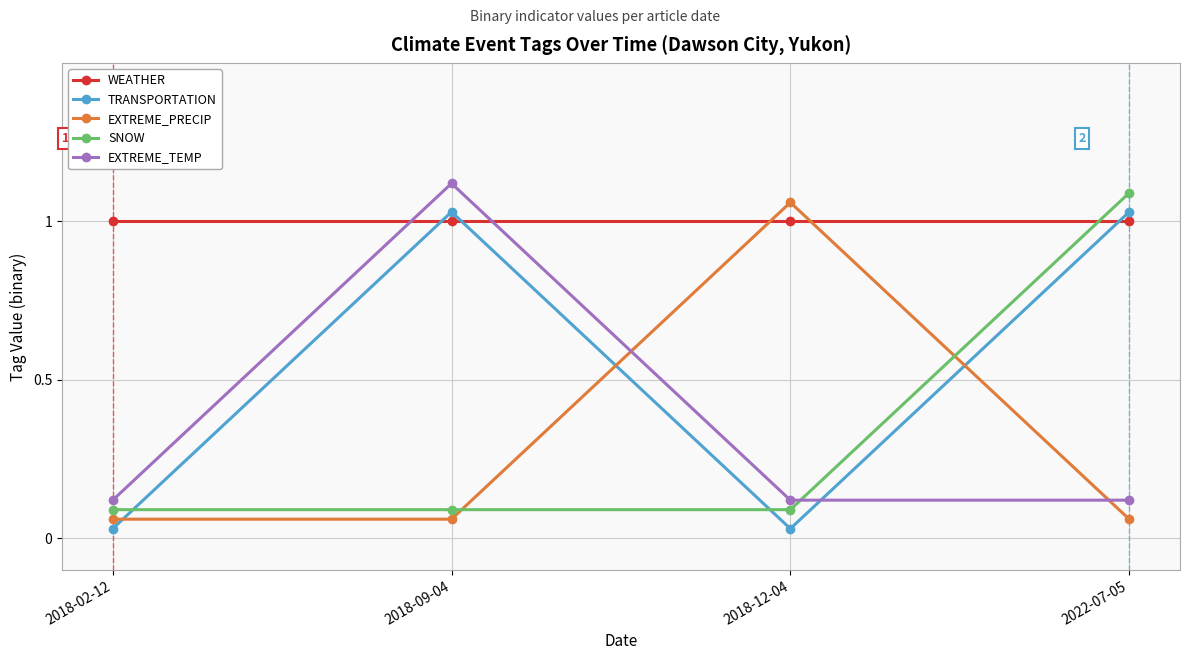

What is the label of the 4th point from the left?

2022-07-05